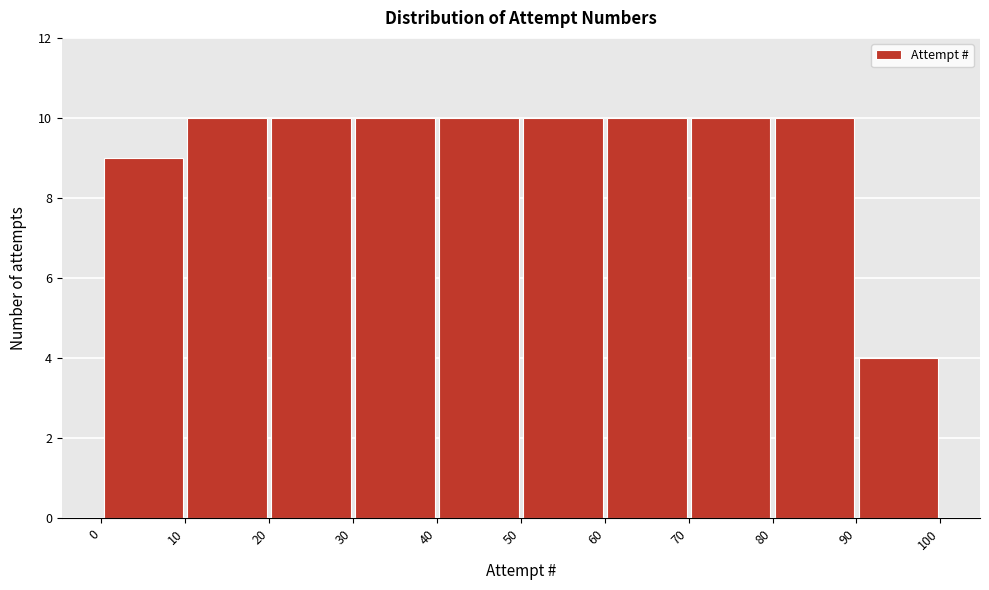

Reading left to right, transcribe this chart: for each bar, give the range it covers on the x-axis and its height. The values are not printed on the chart, so give them approximately, as read against the axis.

0 to 10: 9
10 to 20: 10
20 to 30: 10
30 to 40: 10
40 to 50: 10
50 to 60: 10
60 to 70: 10
70 to 80: 10
80 to 90: 10
90 to 100: 4